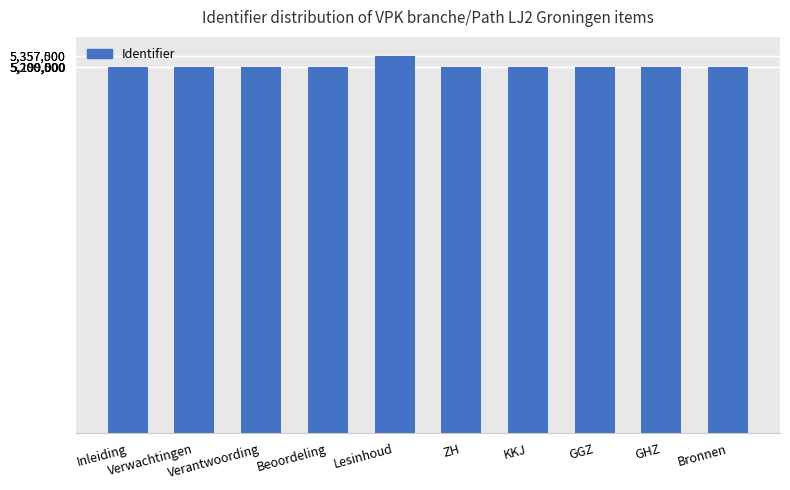

What value does the data have at Inleiding, to the nearest 10?

5199990